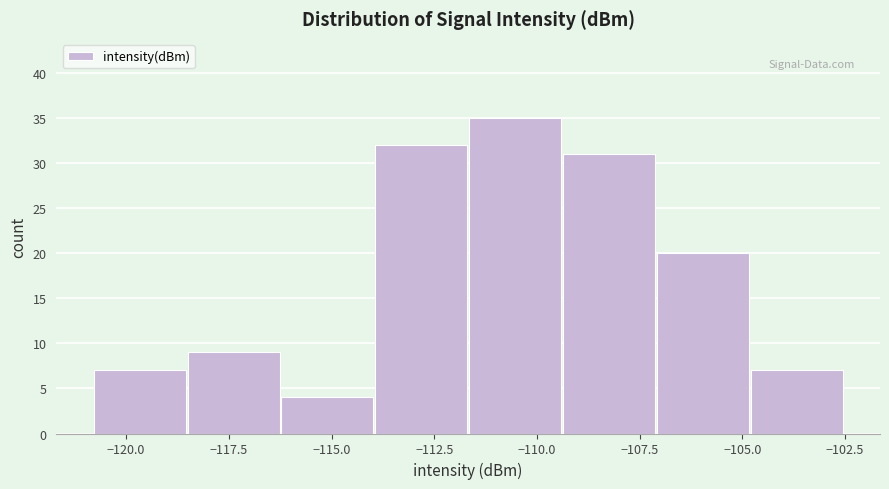

Reading left to right, list every bar in this chart as the range it spans on the x-axis followed by its height. Neither the bar edges nor the heights are printed on the chart, so give them approximately, as read against the axes.

-121.0 to -118.5: 7
-118.5 to -116.0: 9
-116.0 to -114.0: 4
-114.0 to -111.5: 32
-111.5 to -109.5: 35
-109.5 to -107.0: 31
-107.0 to -105.0: 20
-105.0 to -102.5: 7